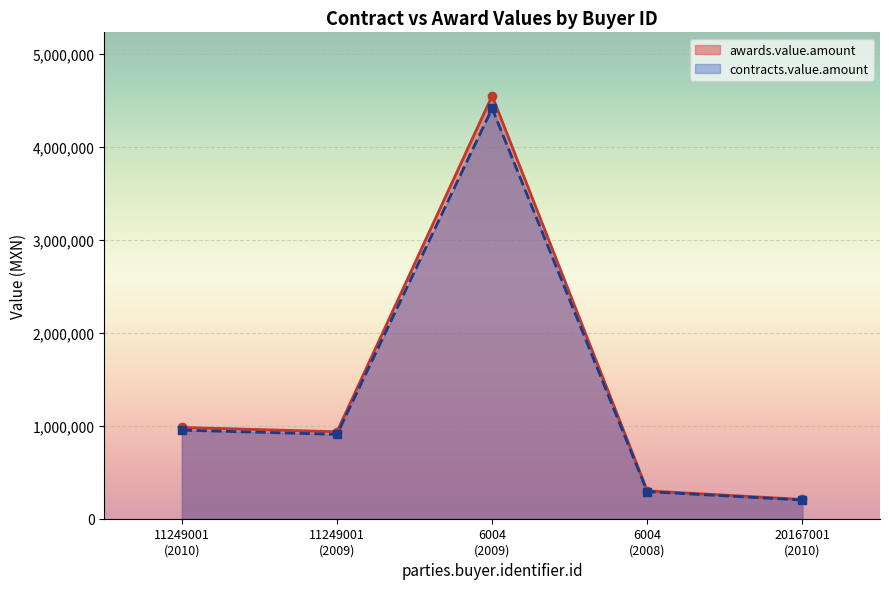

How many series are shown in this chart?

2